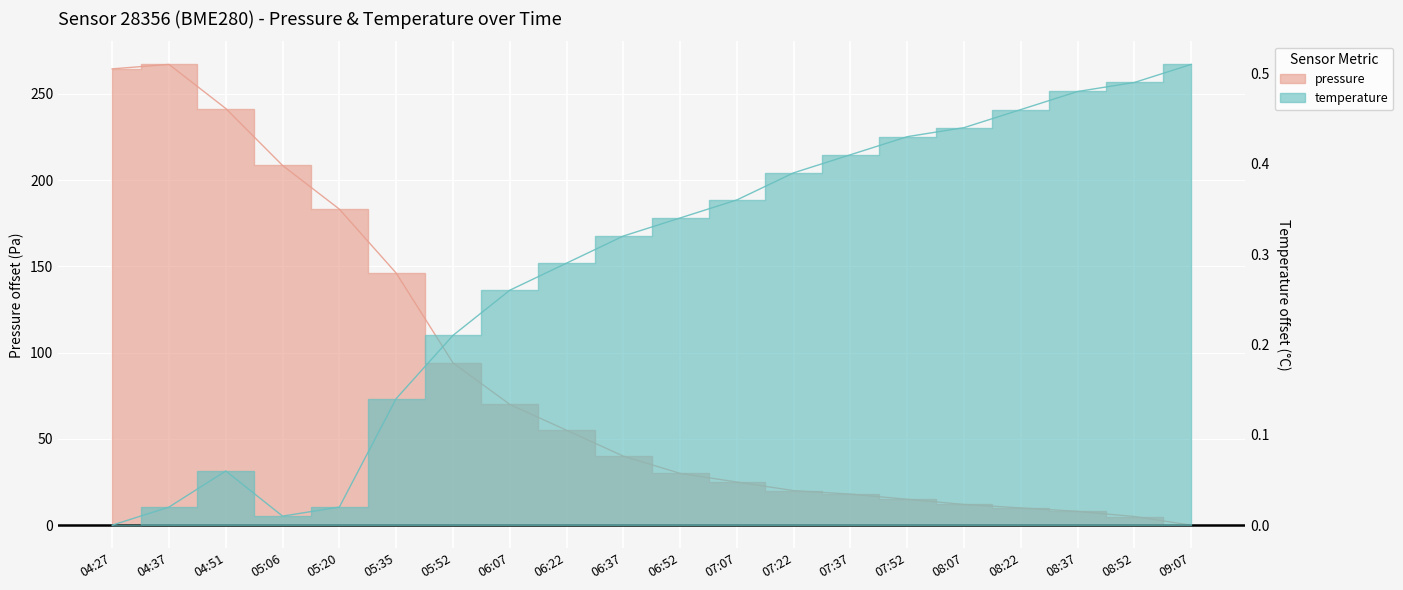

In temperature, how many points are lower than both neighbors (excluding endpoints)?

1